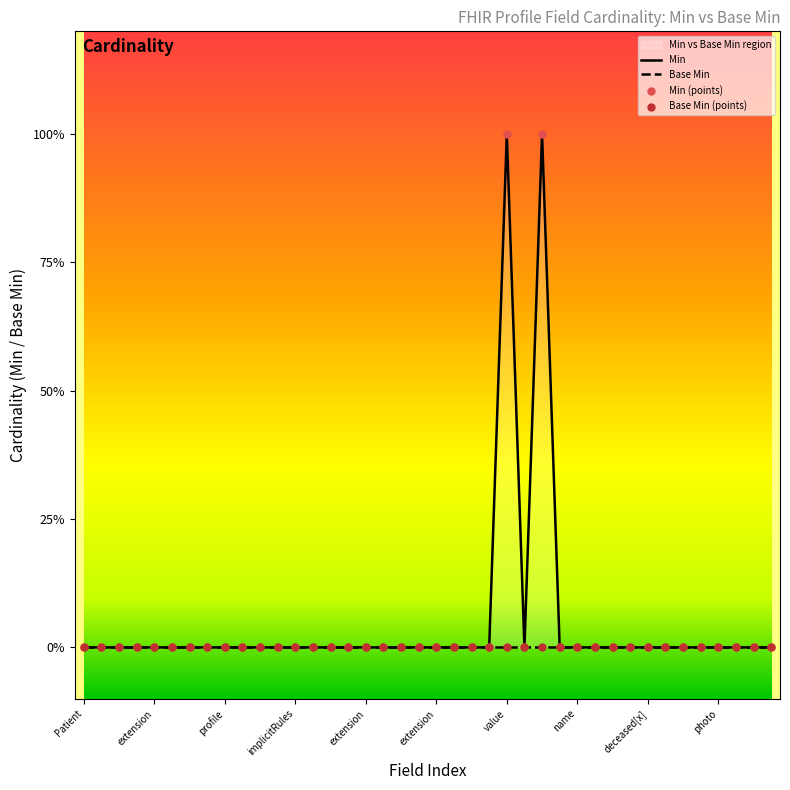

At which category is the sum across all series the highest?

value